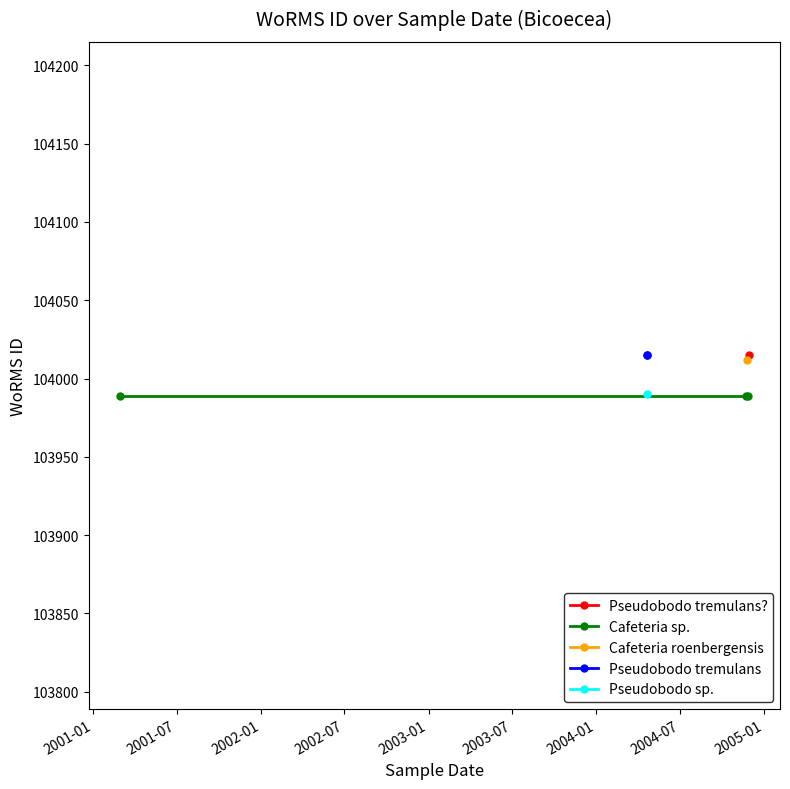

List the labels in order of value, smallest first.

26-11-2004, 22-11-2004, 28-02-2001, 21-04-2004, 24-11-2004, 28-11-2004, 21-04-2004, 21-04-2004